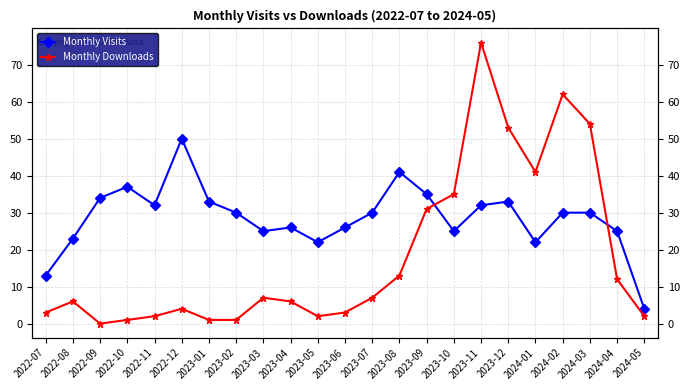

Reading right to left, extract all data points from this chart.

Monthly Visits: 4	25	30	30	22	33	32	25	35	41	30	26	22	26	25	30	33	50	32	37	34	23	13
Monthly Downloads: 2	12	54	62	41	53	76	35	31	13	7	3	2	6	7	1	1	4	2	1	0	6	3